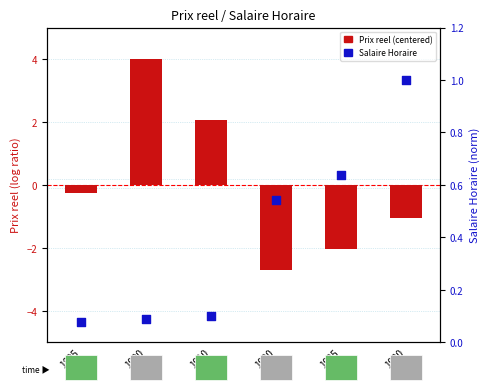

Which series contains the highest Y value?

Prix reel (centered)